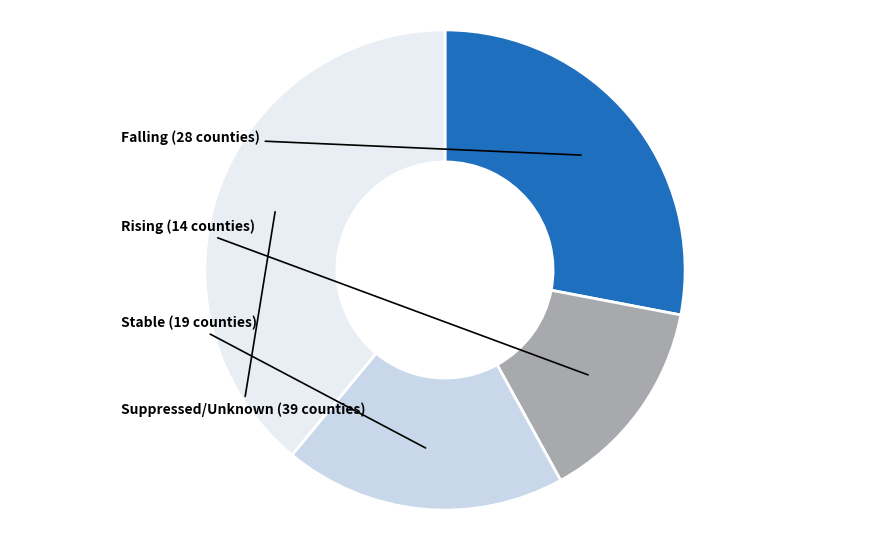

Does any single category account for the majority?

No